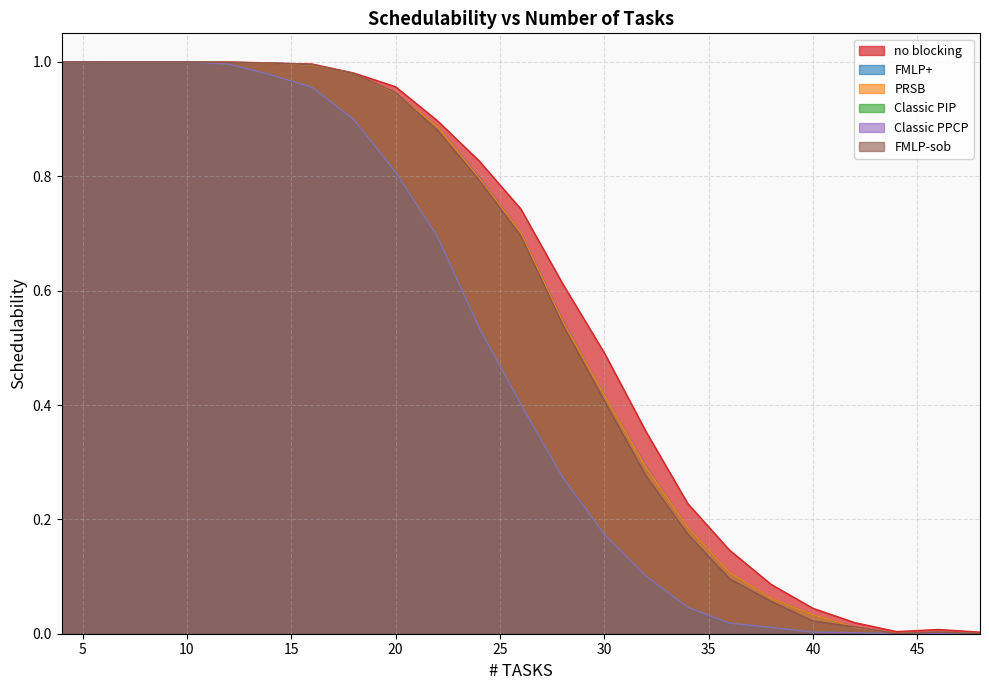

True or false: PRSB has a value of 1.0 at 4.

True